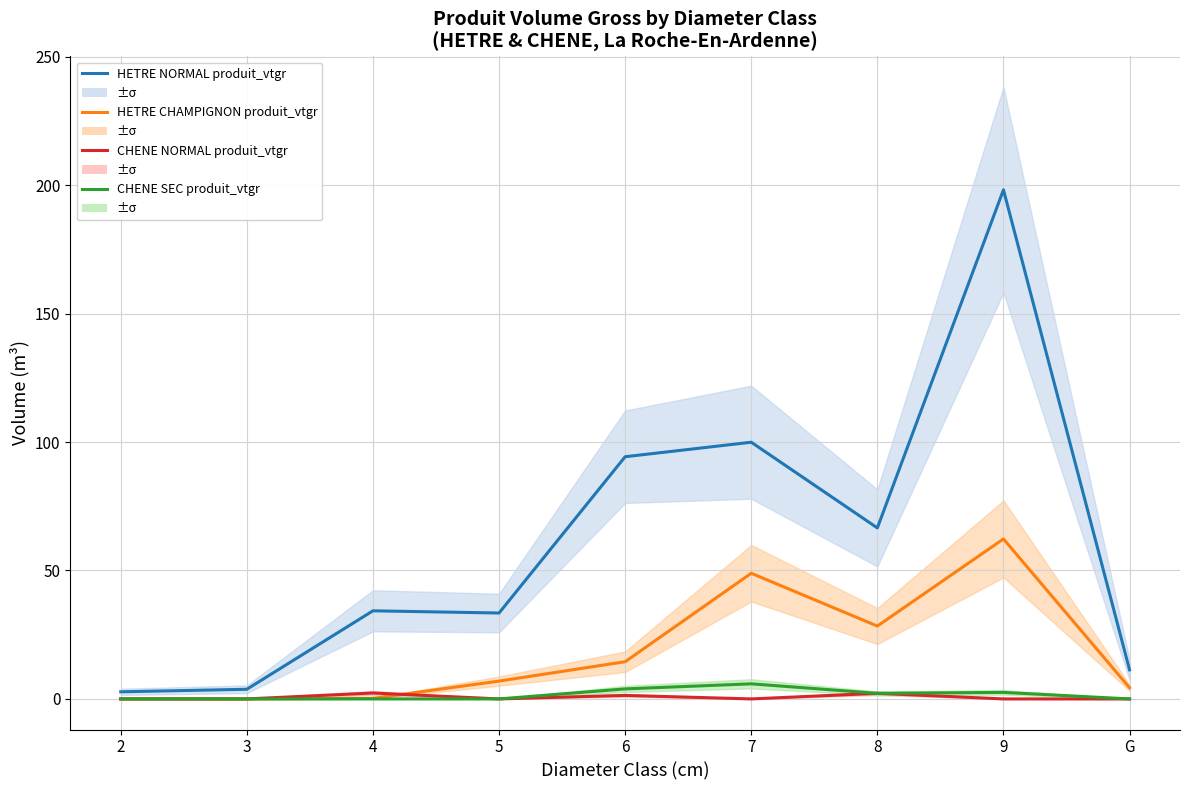

Reading left to right, transcribe all the data shown in this chart.

HETRE NORMAL produit_vtgr: 2=2.8	3=3.8	4=34.3	5=33.4	6=94.3	7=99.9	8=66.6	9=198.2	G=11.3
HETRE CHAMPIGNON produit_vtgr: 2=0.0	3=0.0	4=0.2	5=6.9	6=14.5	7=48.9	8=28.4	9=62.3	G=4.4
CHENE NORMAL produit_vtgr: 2=0.0	3=0.0	4=2.3	5=0.0	6=1.4	7=0.0	8=2.2	9=0.0	G=0.0
CHENE SEC produit_vtgr: 2=0.0	3=0.0	4=0.0	5=0.0	6=3.9	7=5.9	8=2.2	9=2.5	G=0.0